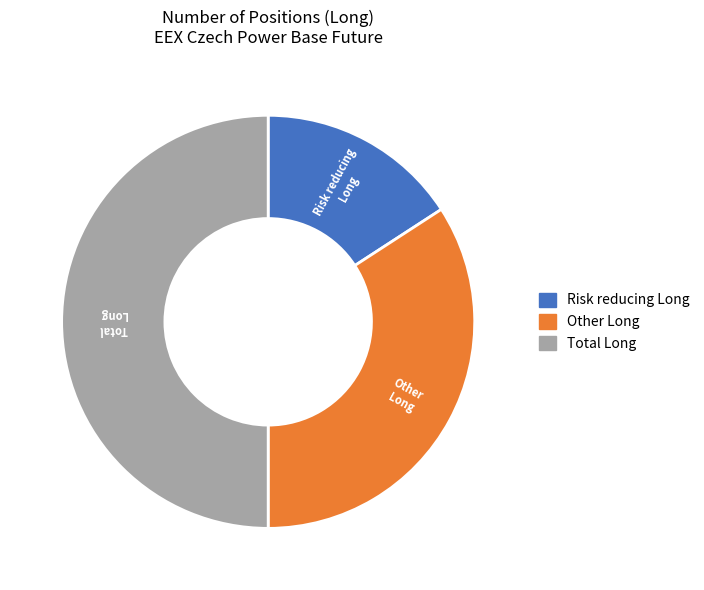

Between Other Long and Risk reducing Long, which is larger?

Other Long